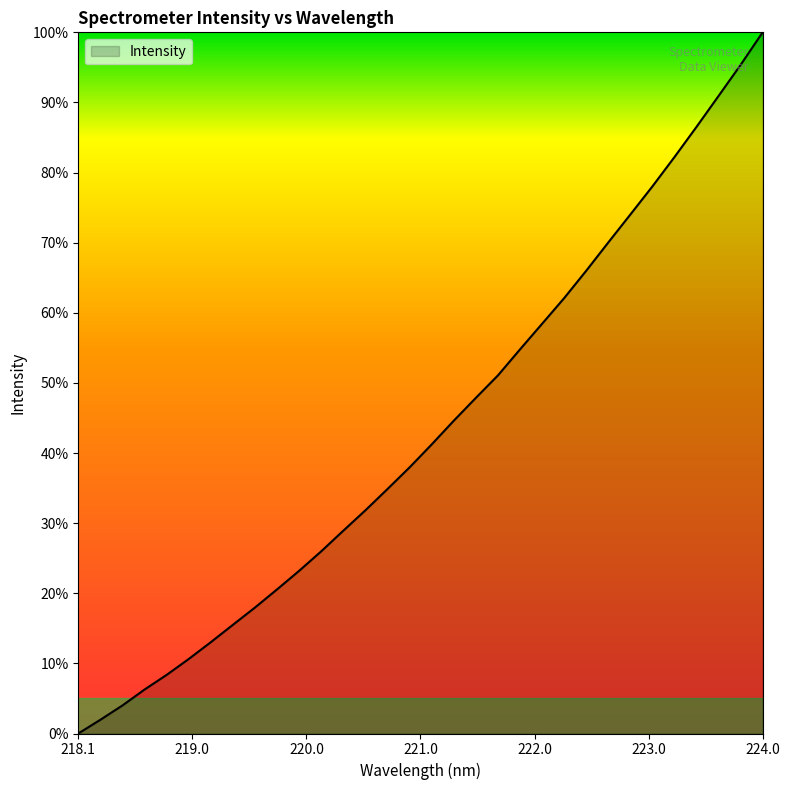

What is the maximum value shown in the chart?

100.0